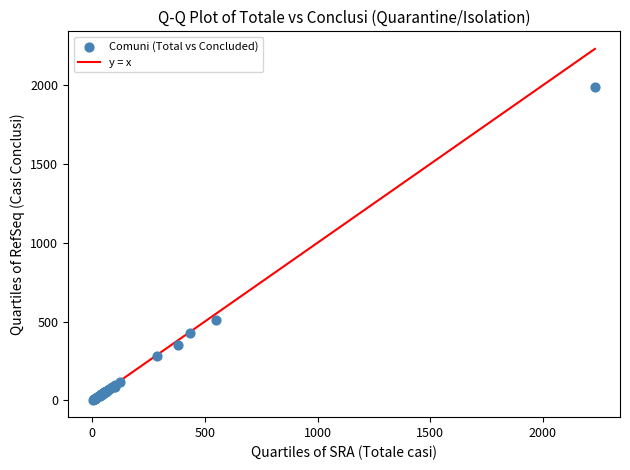

What Y value in the scatter plot is closest to 996?

511